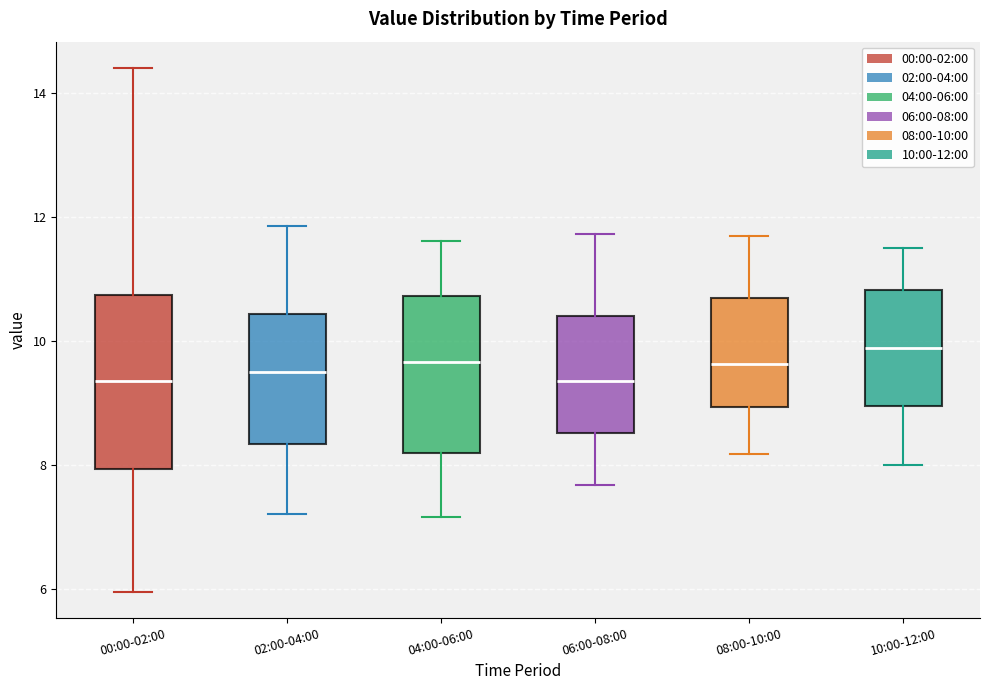

Comparing the boxes themselves (not the whiskers), which one is the tallest?

00:00-02:00